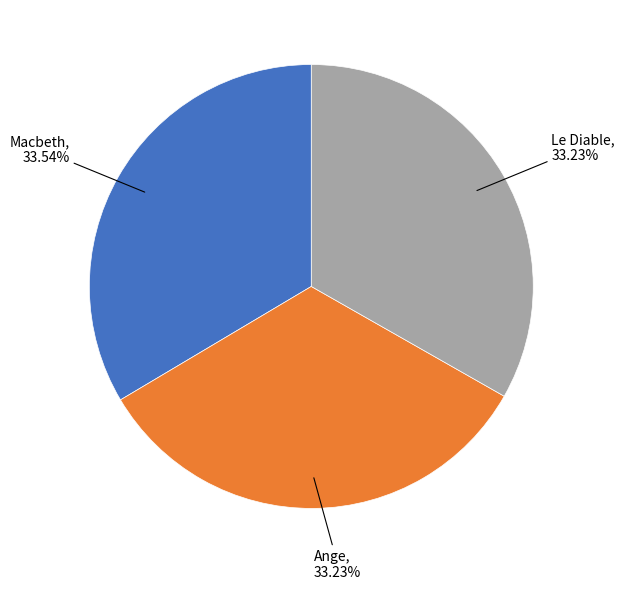

Does Ange represent more than half of the total?

No